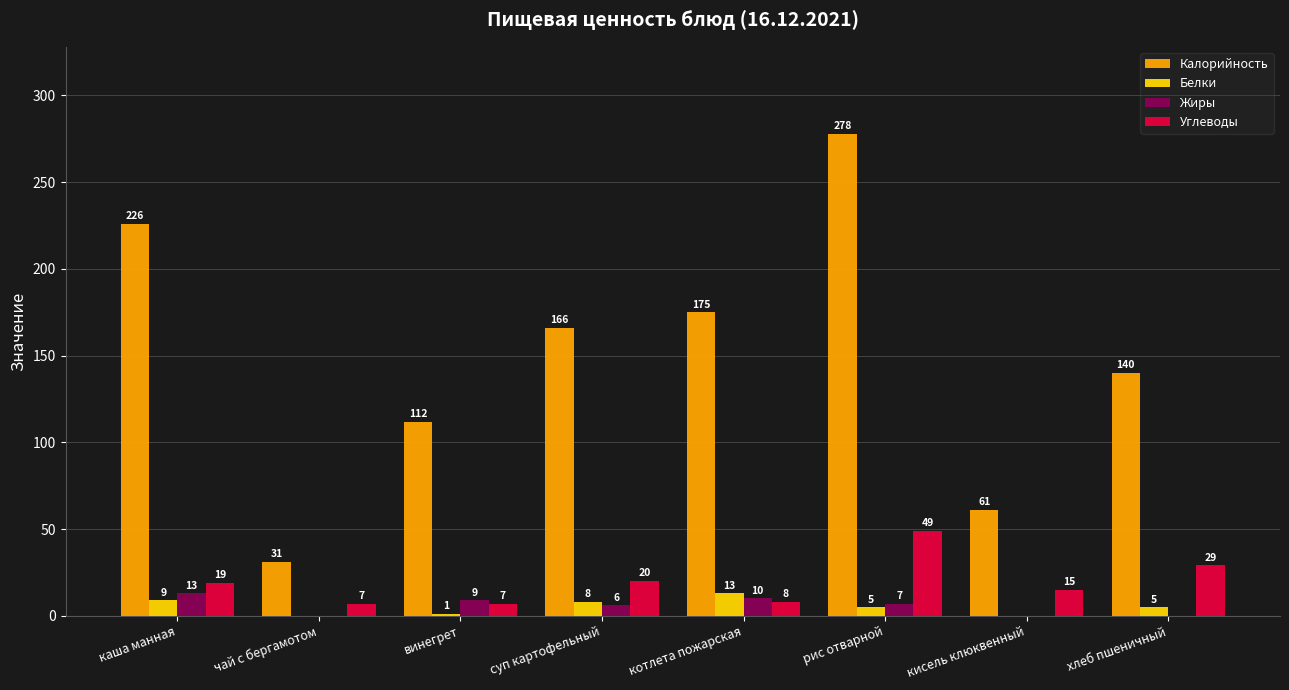

Where does the Белки series first go above 5?

каша манная